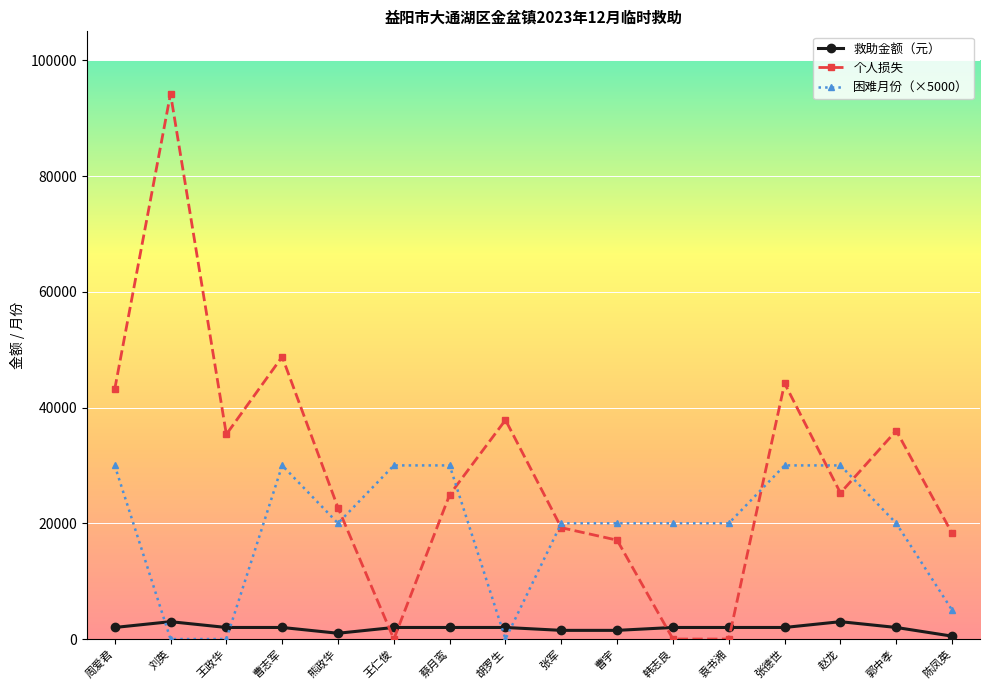

What is the spread (max minus min) of values at 张军?

18500